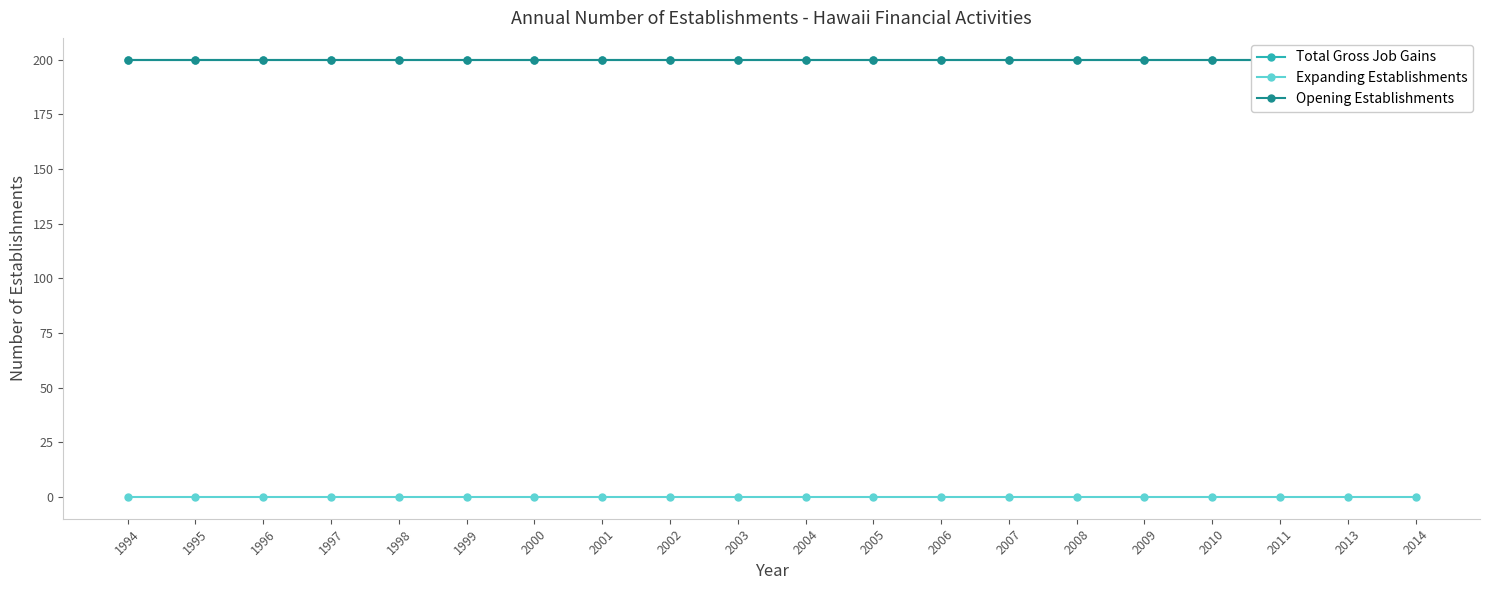

The value of Expanding Establishments at 2005 is 0. True or false?

True